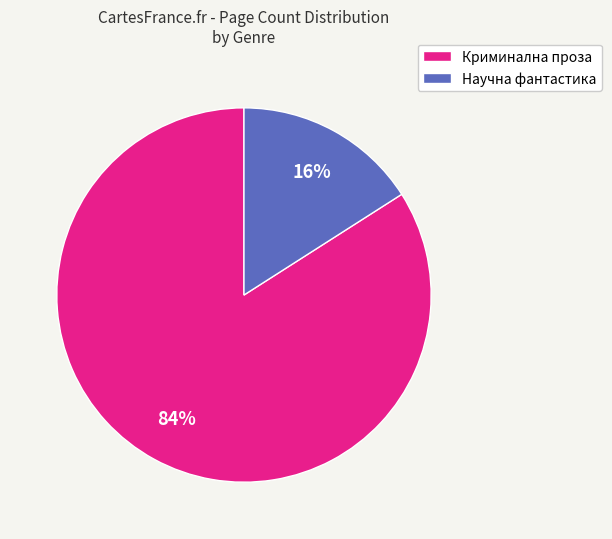

To the nearest percent, what is the average slice percentage?

50%